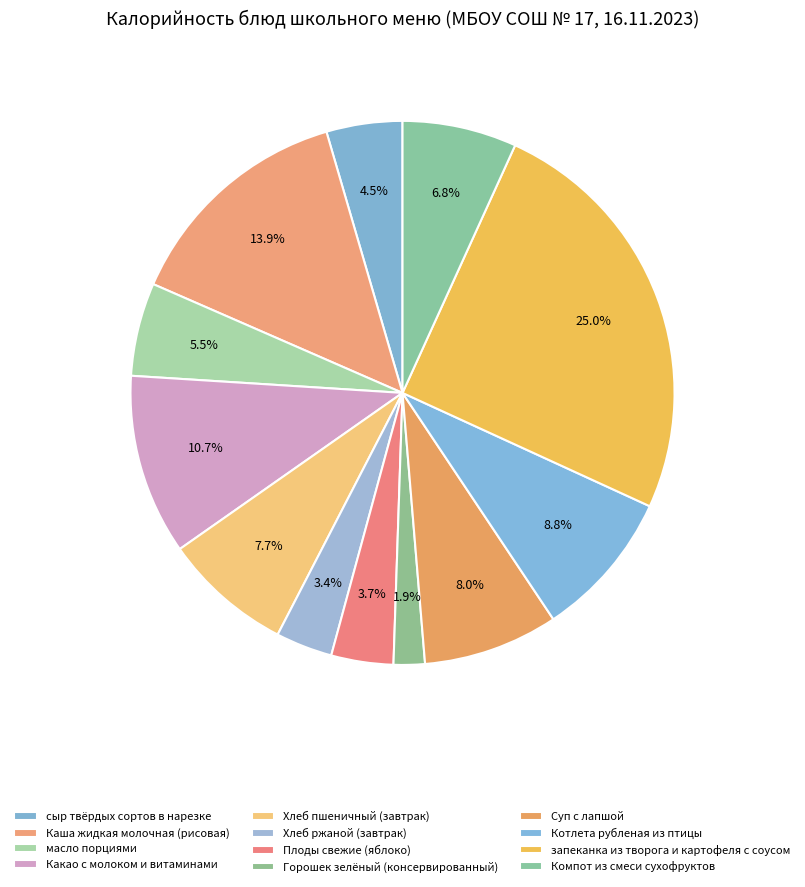

Which category has the smallest portion of the pie?

Горошек зелёный (консервированный)